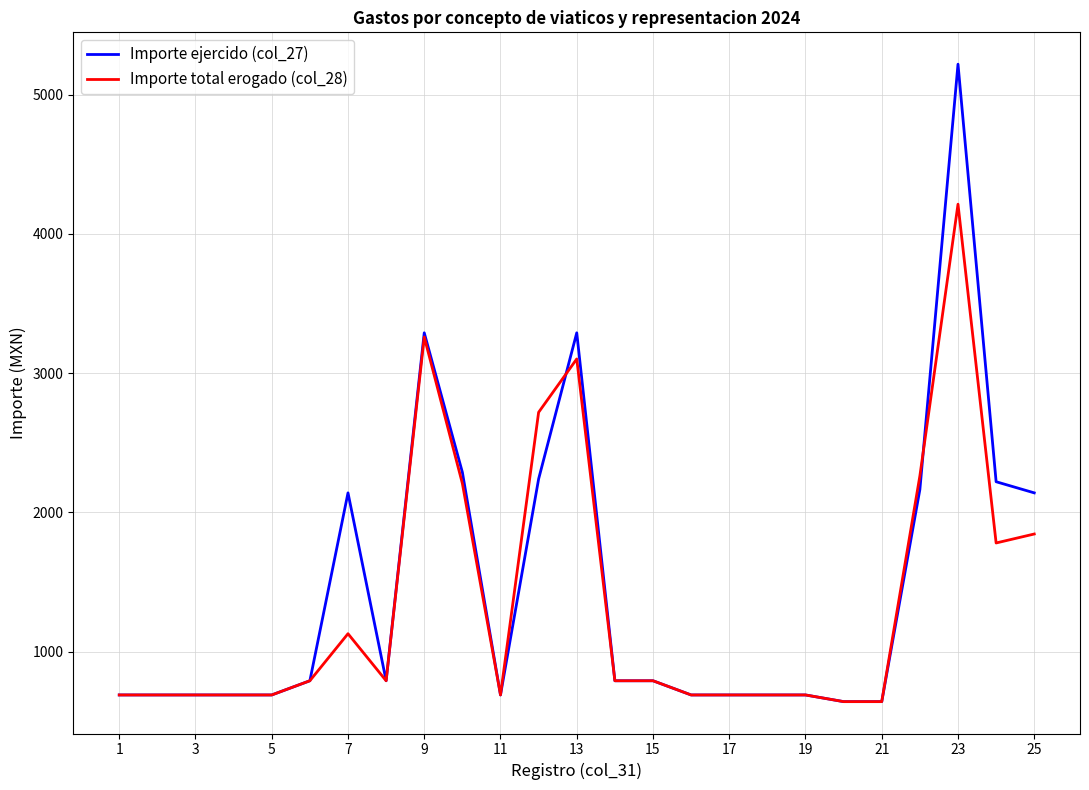

Is this an area chart (filled region under the line)?

No